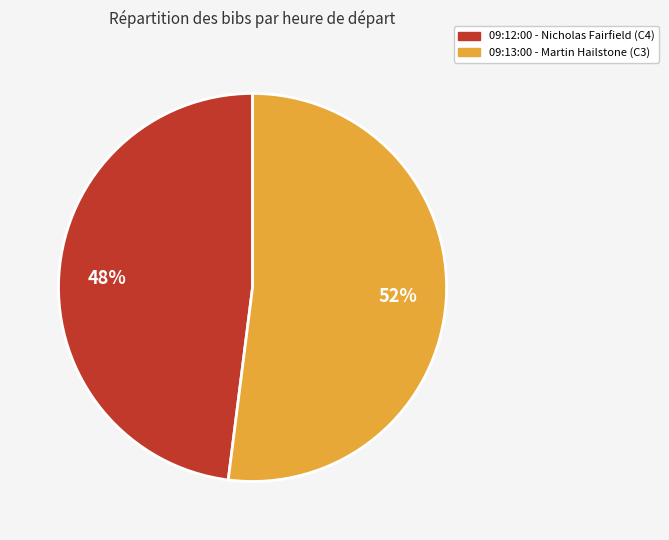

Which category accounts for the majority?

09:13:00